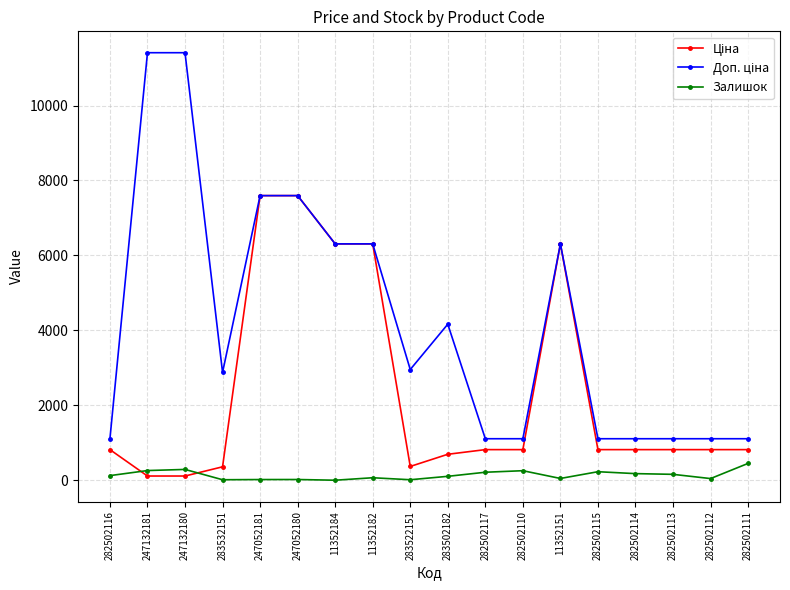

At how many categories does at least one series exceed 2146?

10